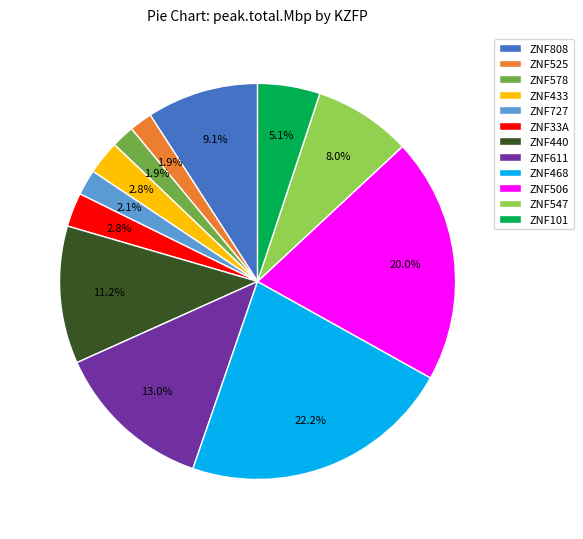

Does ZNF808 account for over 50% of the chart?

No